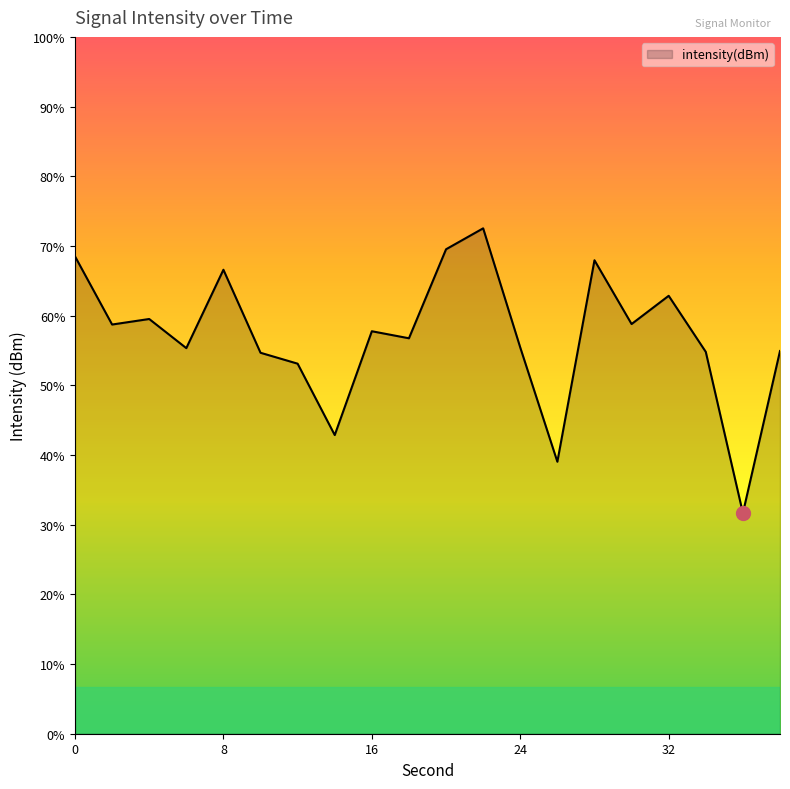

Is it true that the value at 18 is -72.5?

False